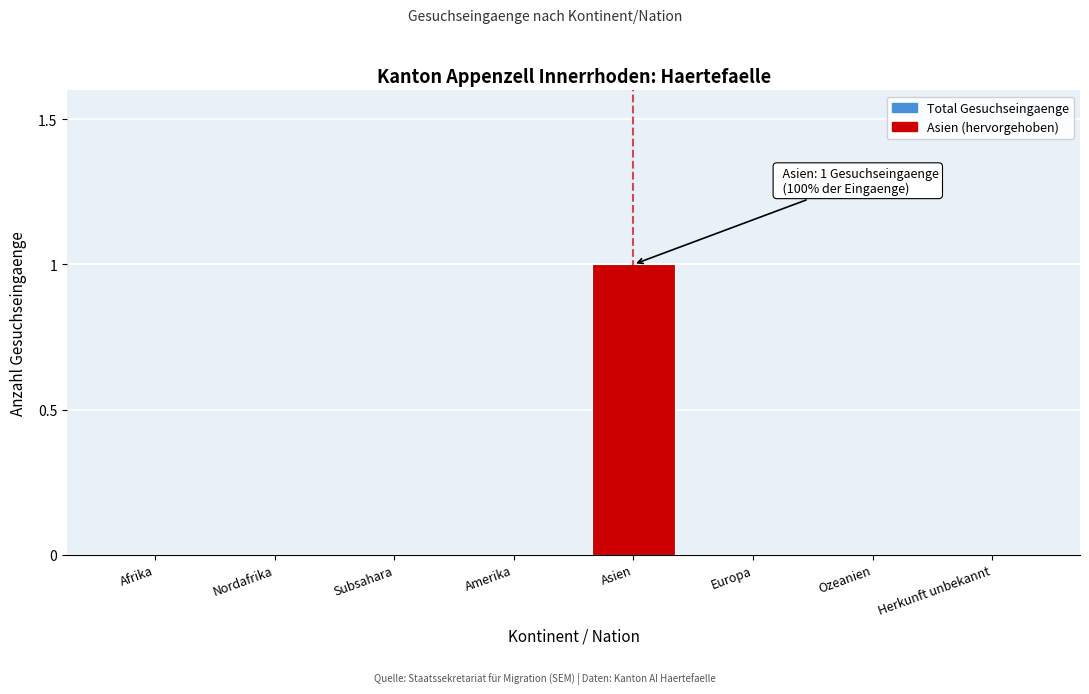

Reading right to left, transcribe all the data shown in this chart.

Herkunft unbekannt=0	Ozeanien=0	Europa=0	Asien=1	Amerika=0	Subsahara=0	Nordafrika=0	Afrika=0